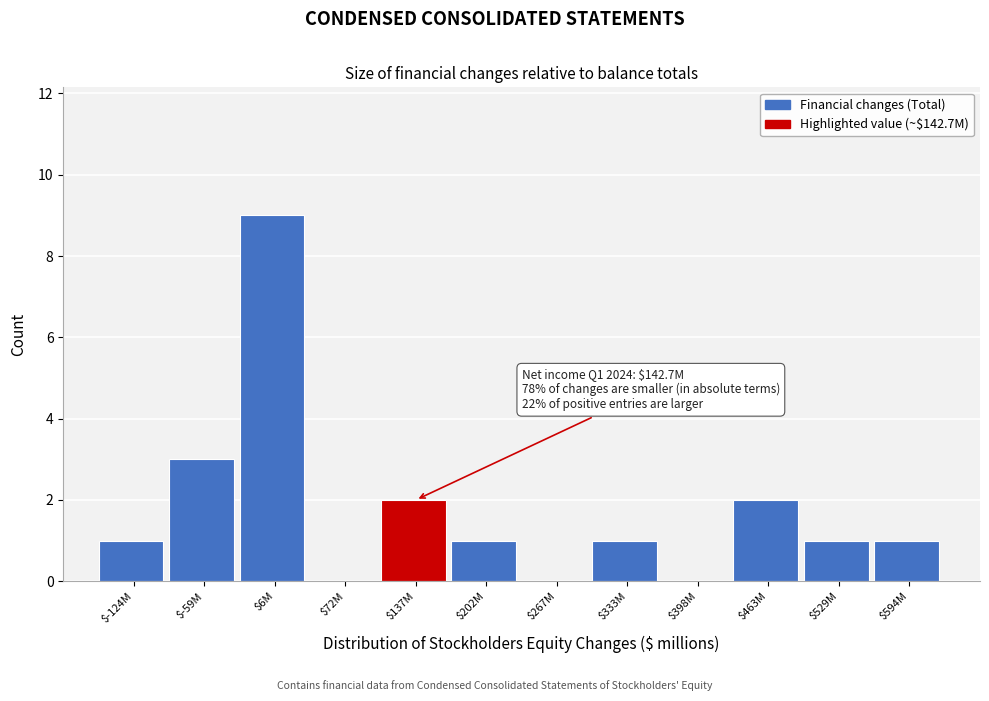

What is the greatest value displayed?

9